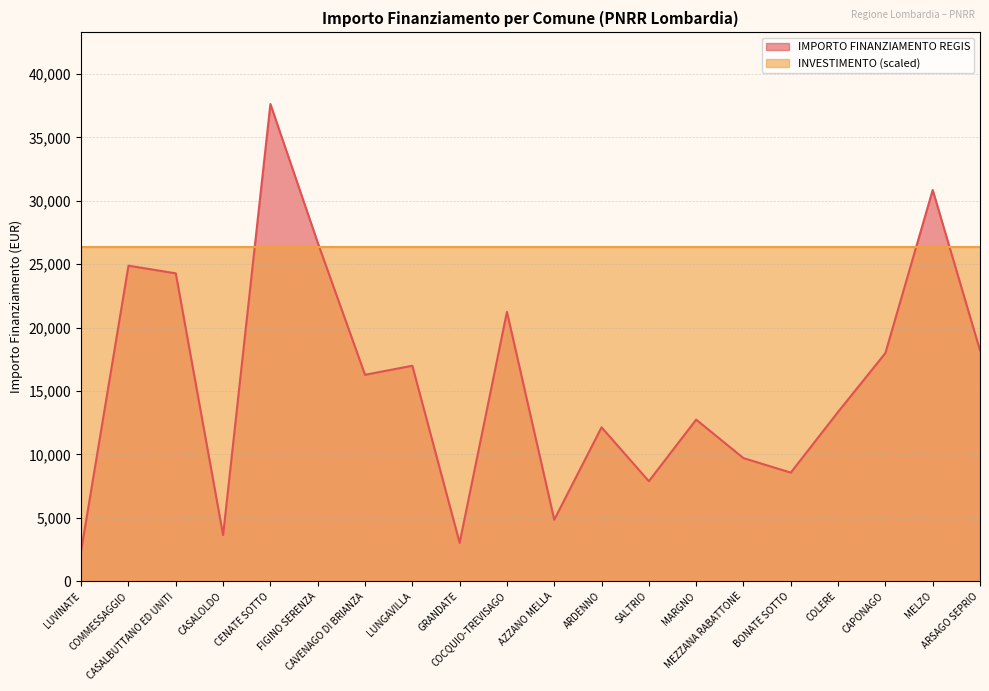

Rank the categories by value from lowest to highest.

LUVINATE, GRANDATE, CASALOLDO, AZZANO MELLA, SALTRIO, BONATE SOTTO, MEZZANA RABATTONE, ARDENNO, MARGNO, COLERE, CAVENAGO DI BRIANZA, LUNGAVILLA, CAPONAGO, ARSAGO SEPRIO, COCQUIO-TREVISAGO, CASALBUTTANO ED UNITI, COMMESSAGGIO, FIGINO SERENZA, MELZO, CENATE SOTTO